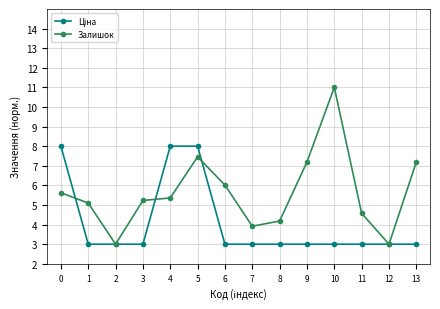

Does the chart have visible grid lines?

Yes